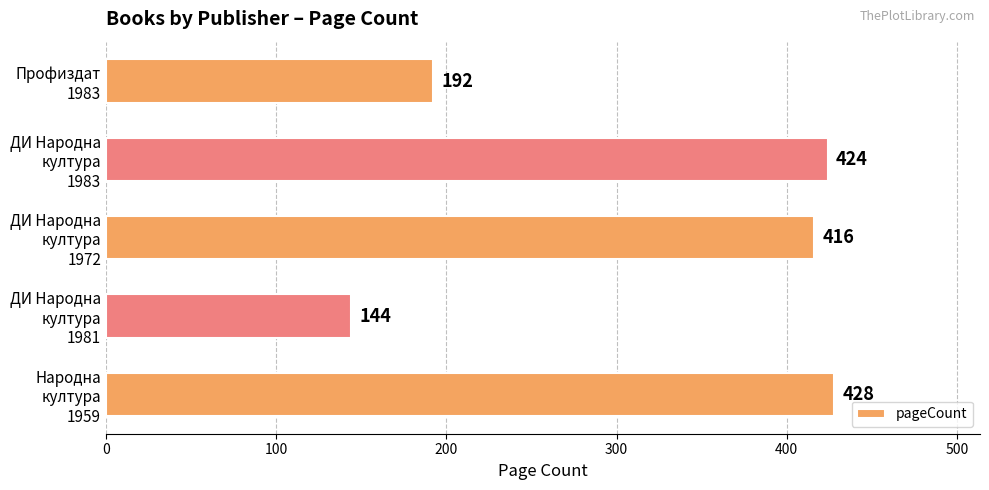

What is the greatest value displayed?

428